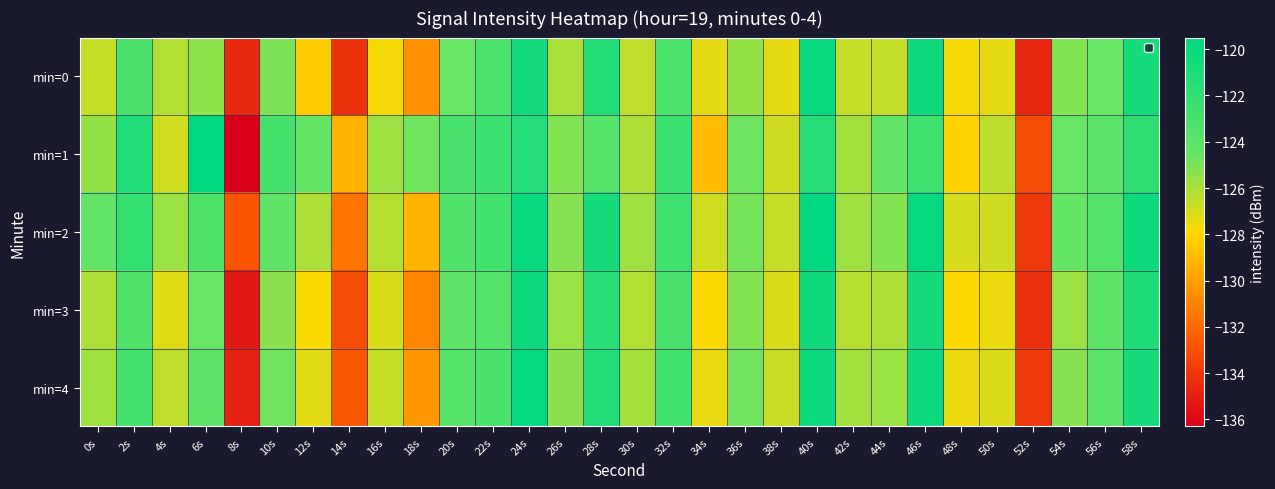

At 48s, list the series in order from smallest to largest.

min=1, min=3, min=0, min=4, min=2